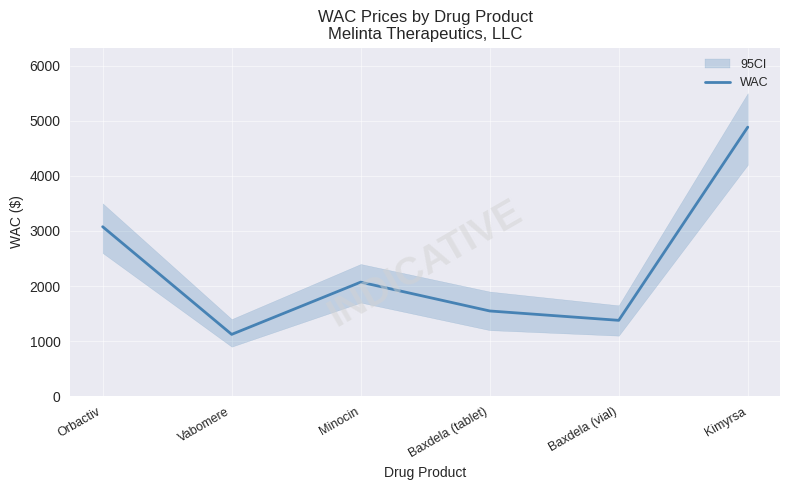

What position from the left is Baxdela (vial)?

5